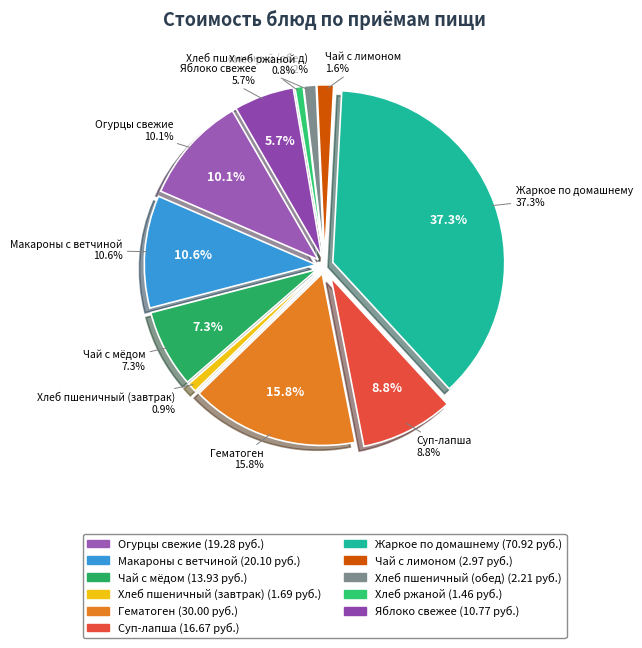

What percentage is the Макароны с ветчиной slice, to the nearest percent?

11%